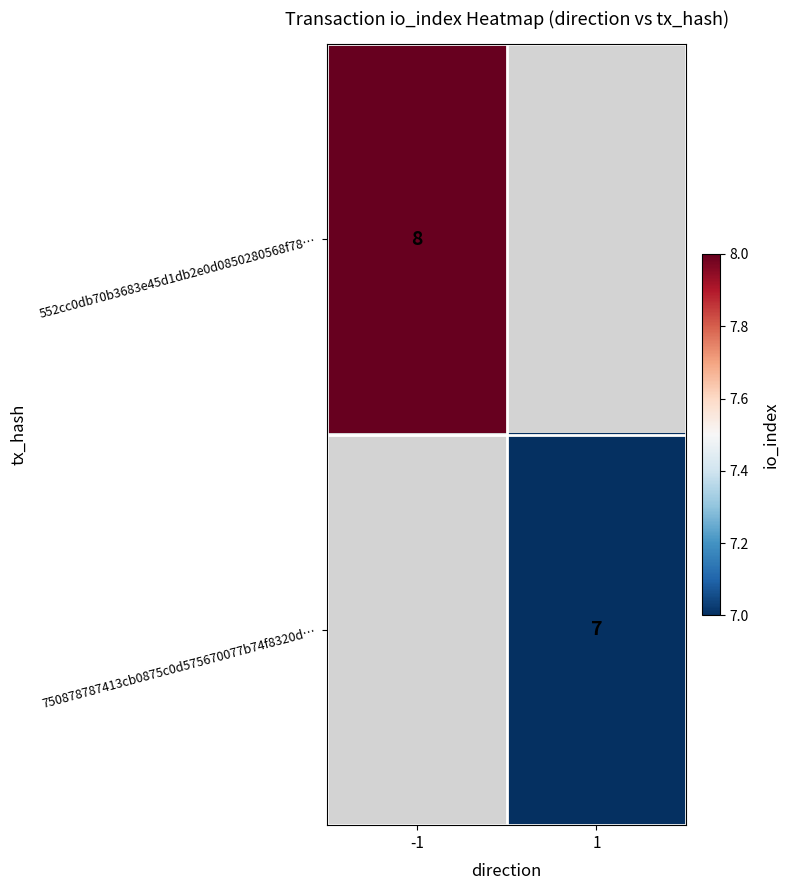

The 552cc0db70b3683e45d1db2e0d0850280568f78… series shows 2 at -1. True or false?

False